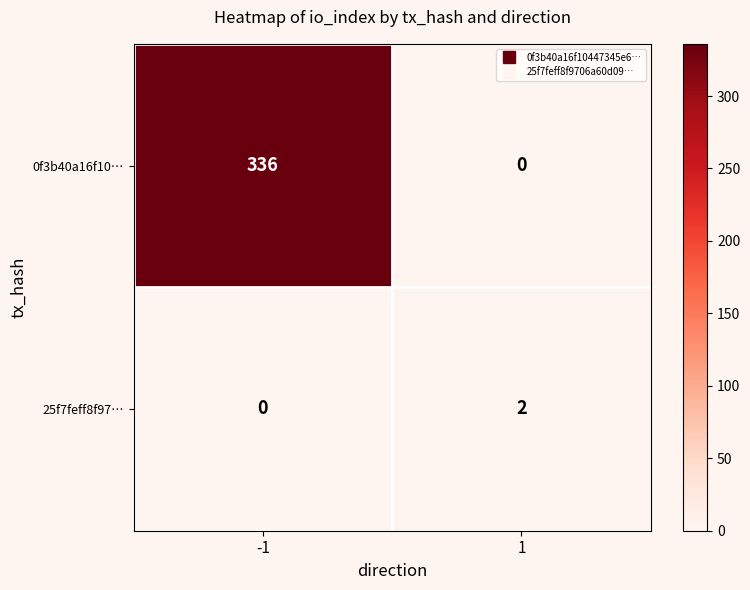

Rank the series at -1 from lowest to highest value.

25f7feff8f97…, 0f3b40a16f10…